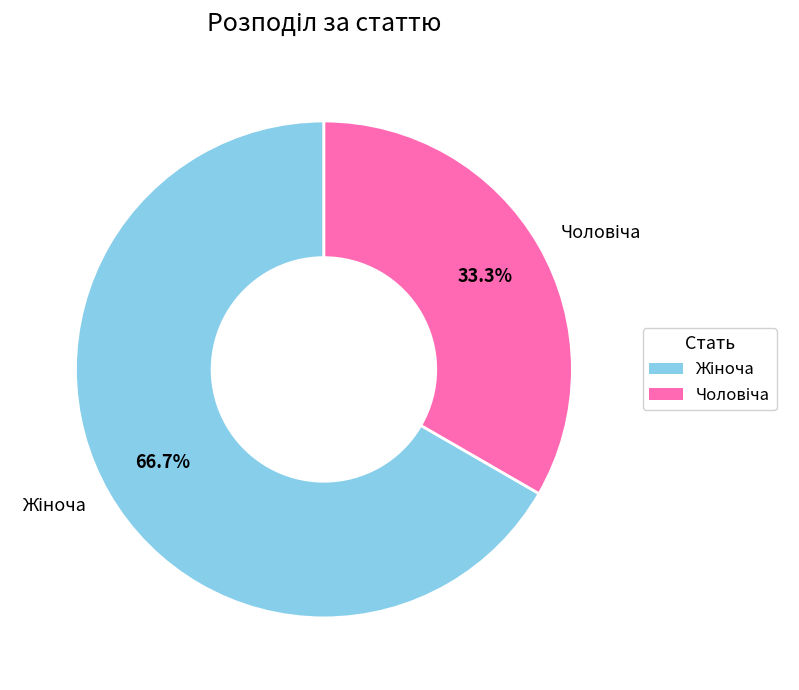

To the nearest percent, what is the difference between the largest and smallest slice percentages?

33%